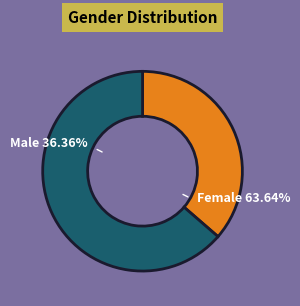

Is there a majority slice in this chart?

Yes